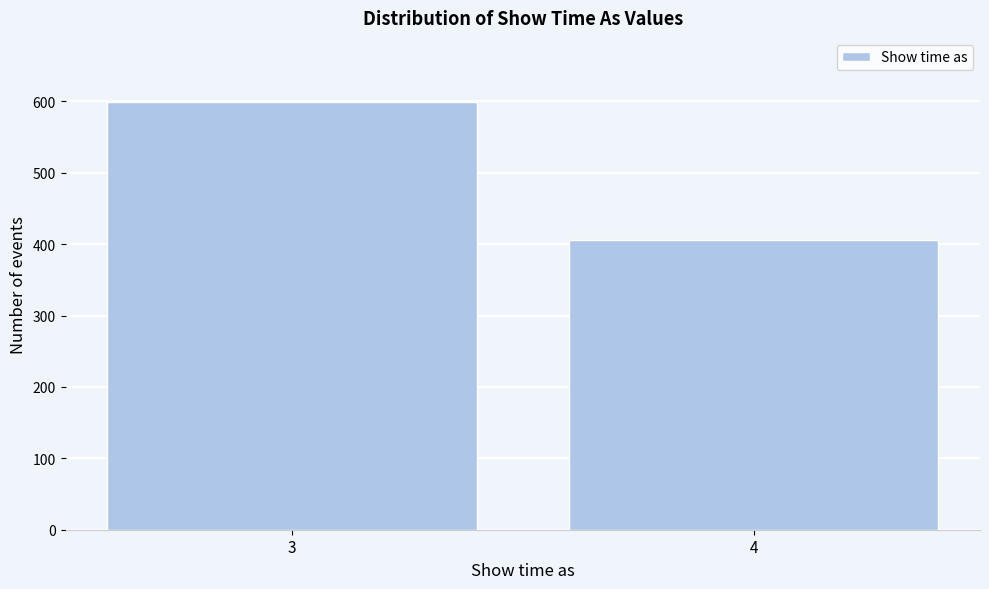

Reading left to right, transcribe all the data shown in this chart.

599	406